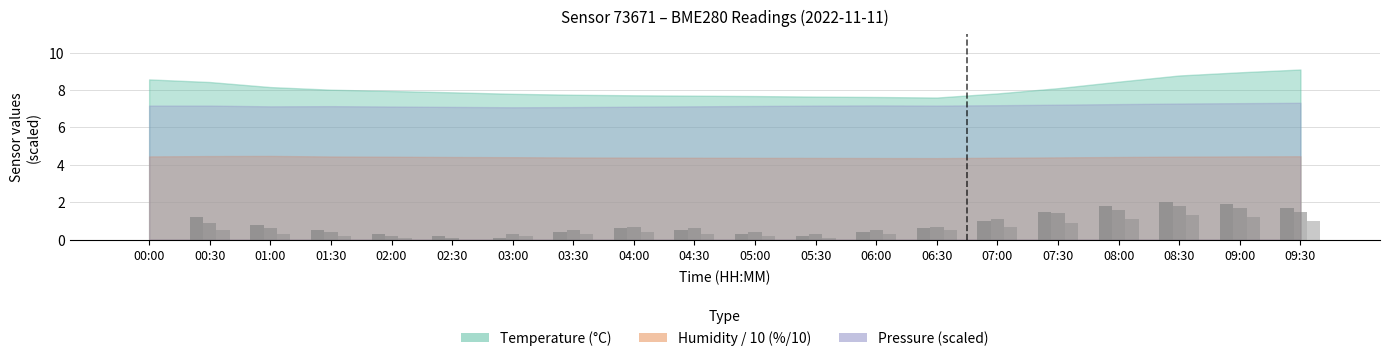

At which label is the value closest to 1?

07:00